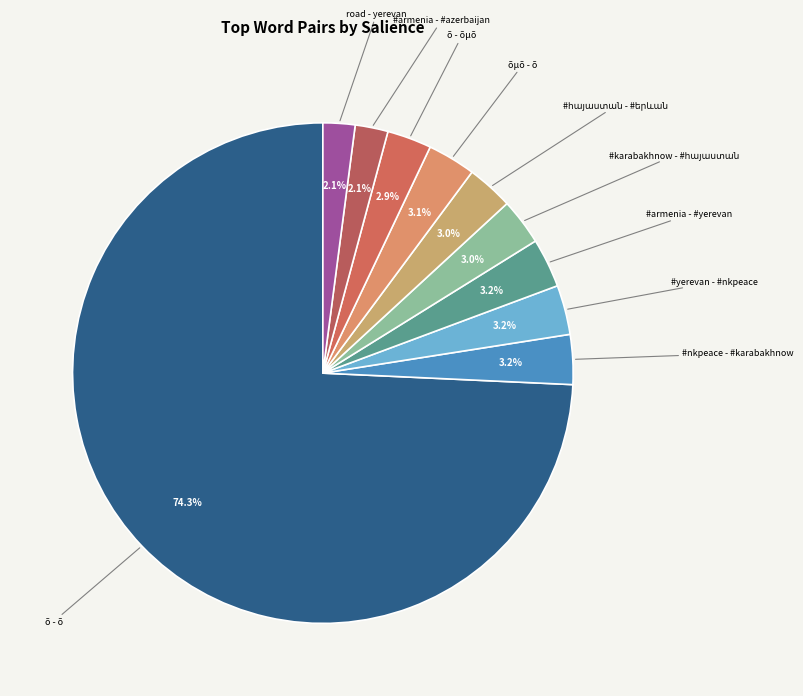

Count the number of slices in the pie.

10